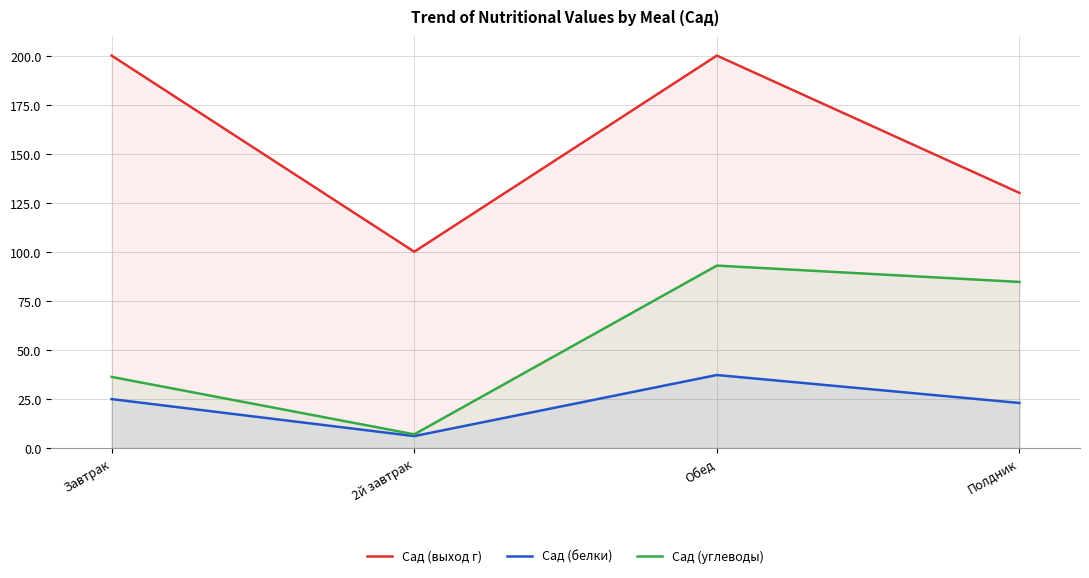

What position from the left is 2й завтрак?

2